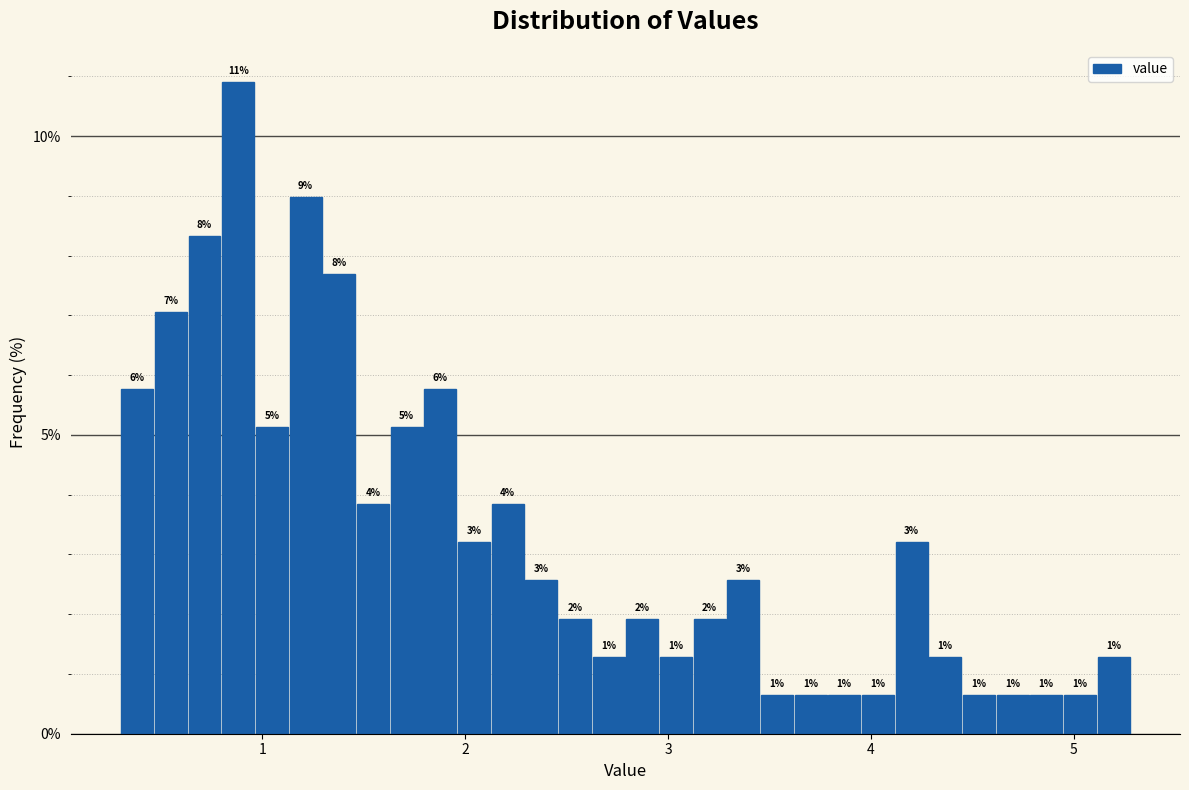

Read against the x-axis, roughly where is the centre of the tallest bar?

0.9